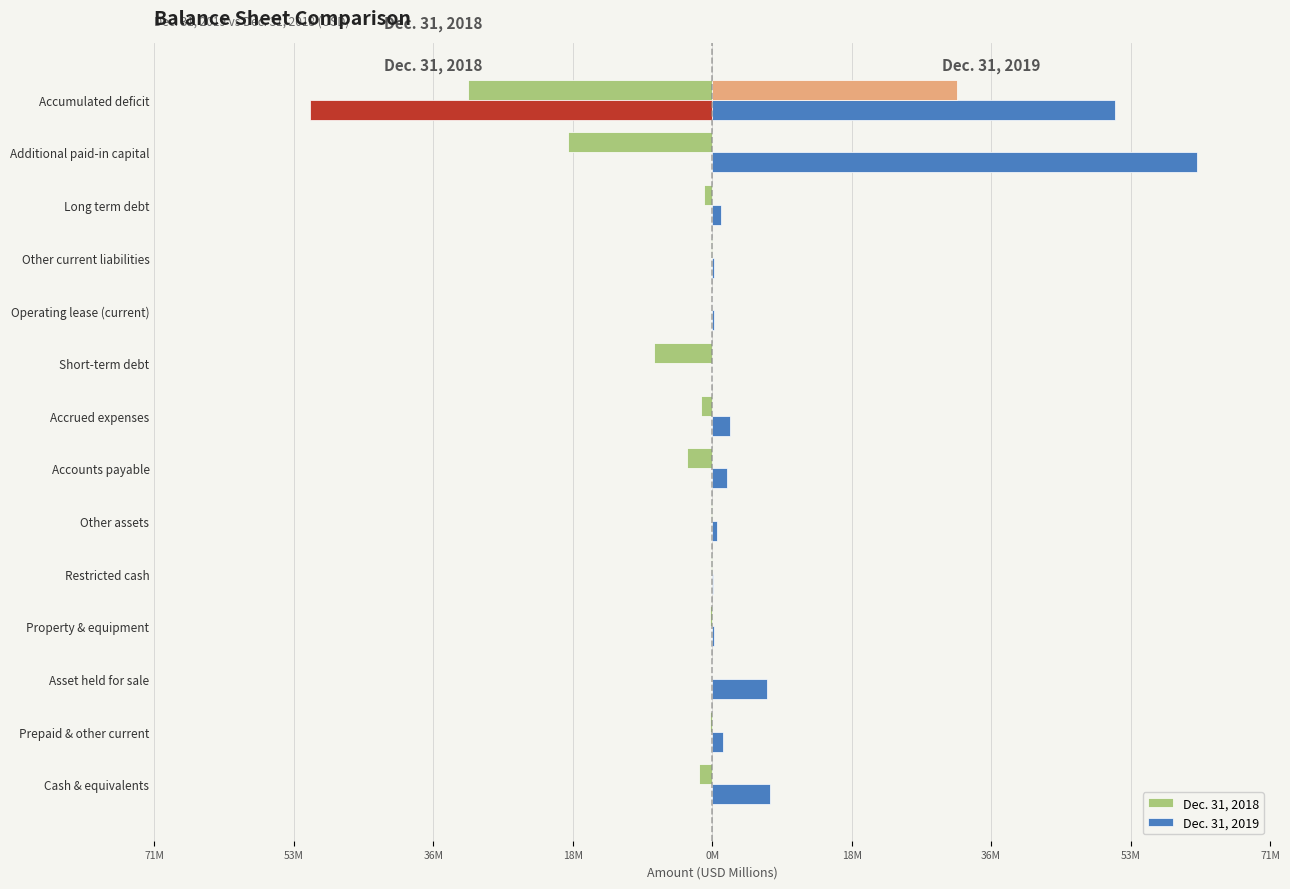

Is it true that Dec. 31, 2018 equals -31.2 at Accumulated deficit?

True